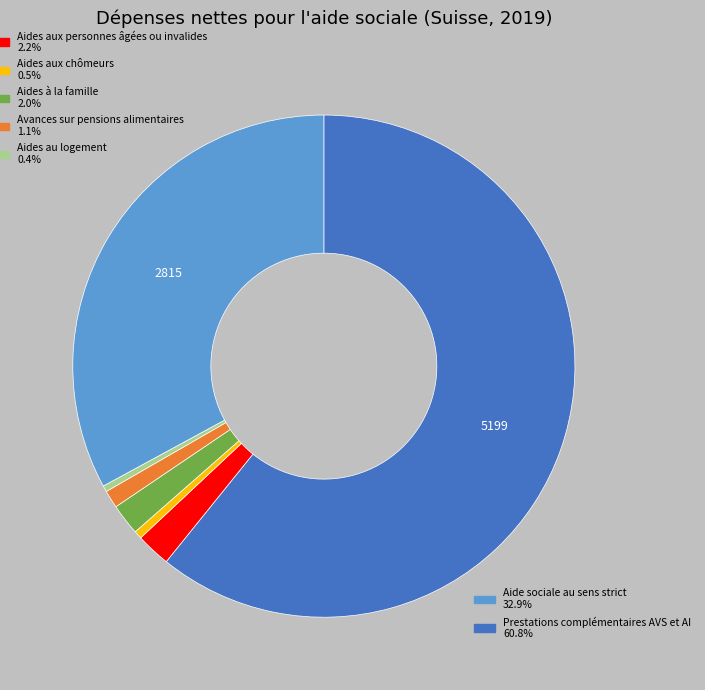

Is there a majority slice in this chart?

Yes